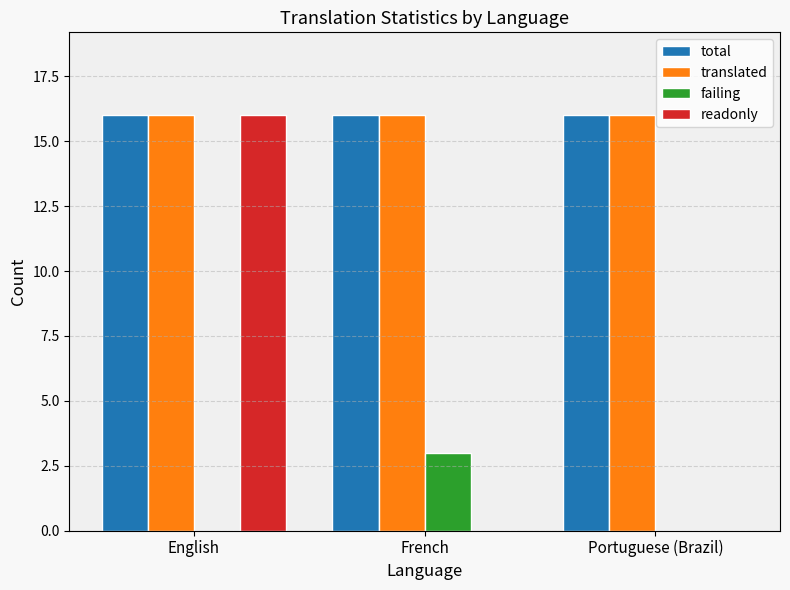

What is the maximum value for total?

16